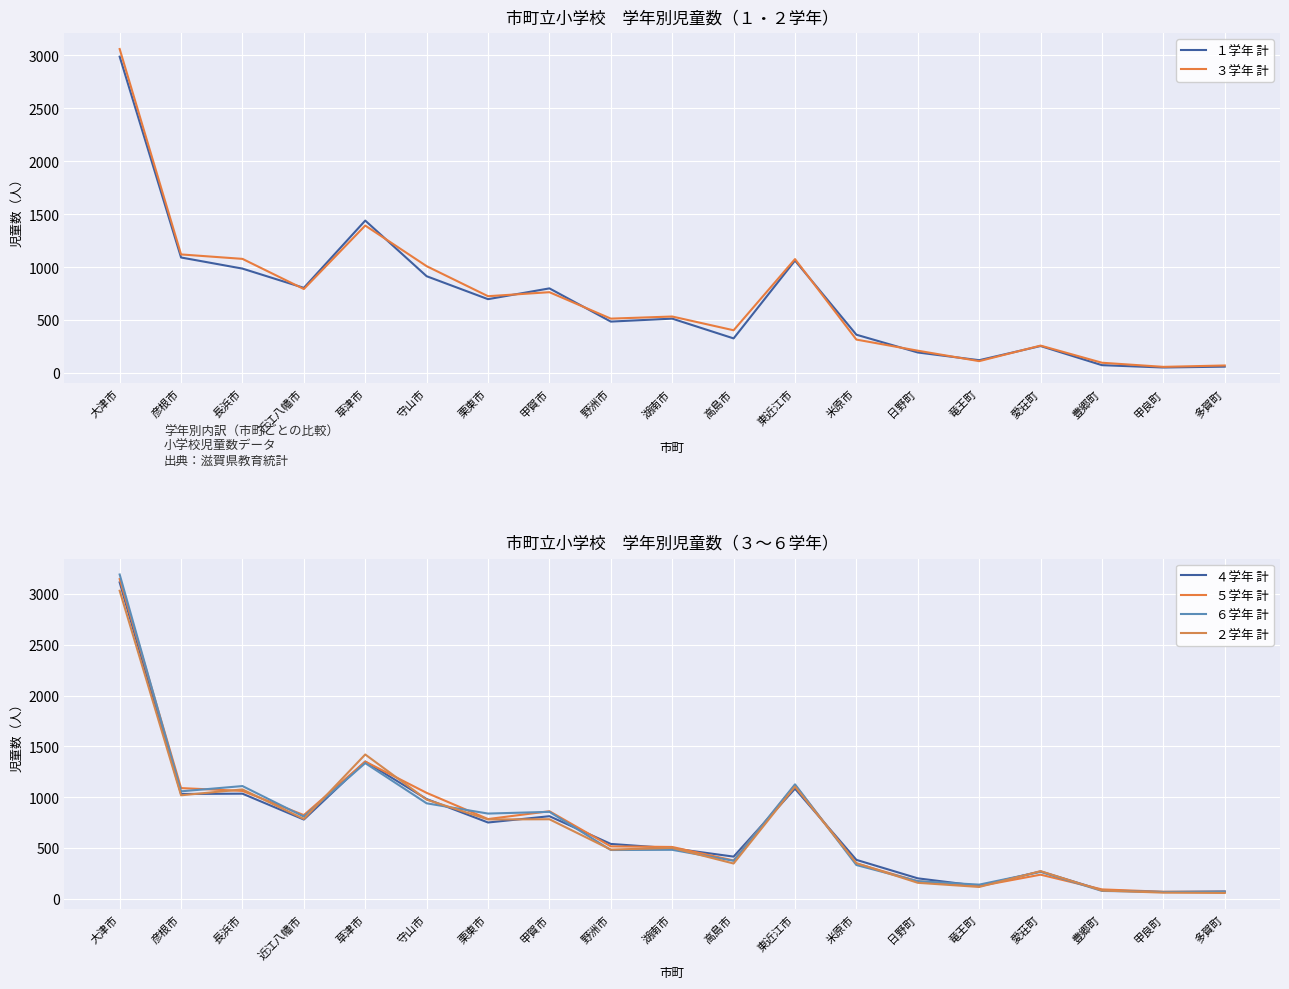

What is the minimum value shown in the chart?

50